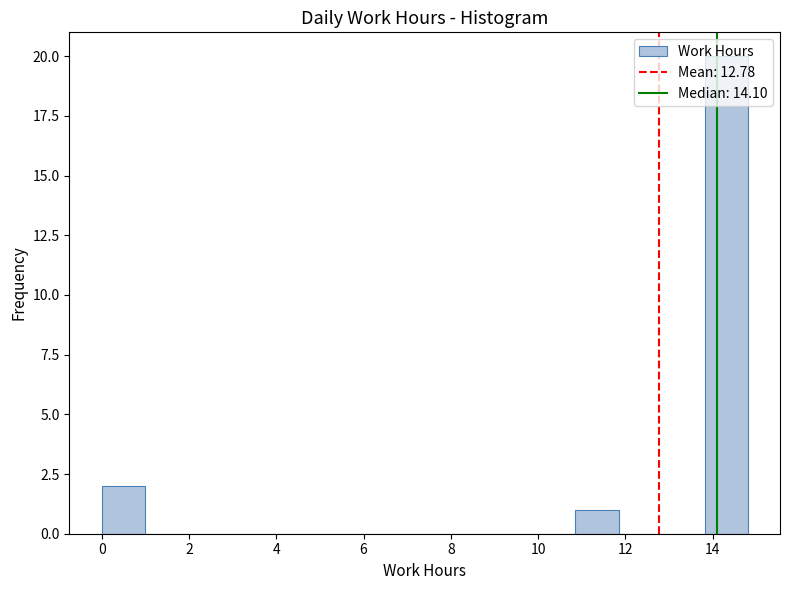

Reading left to right, list every bar in this chart as the range it spans on the x-axis followed by its height. Neither the bar edges nor the heights are printed on the chart, so give them approximately, as read against the axes.

0.0 to 1.0: 2
1.0 to 2.0: 0
2.0 to 3.0: 0
3.0 to 4.0: 0
4.0 to 5.0: 0
5.0 to 6.0: 0
6.0 to 7.0: 0
7.0 to 7.8: 0
7.8 to 8.8: 0
8.8 to 9.8: 0
9.8 to 10.8: 0
10.8 to 11.8: 1
11.8 to 12.8: 0
12.8 to 13.8: 0
13.8 to 14.8: 20